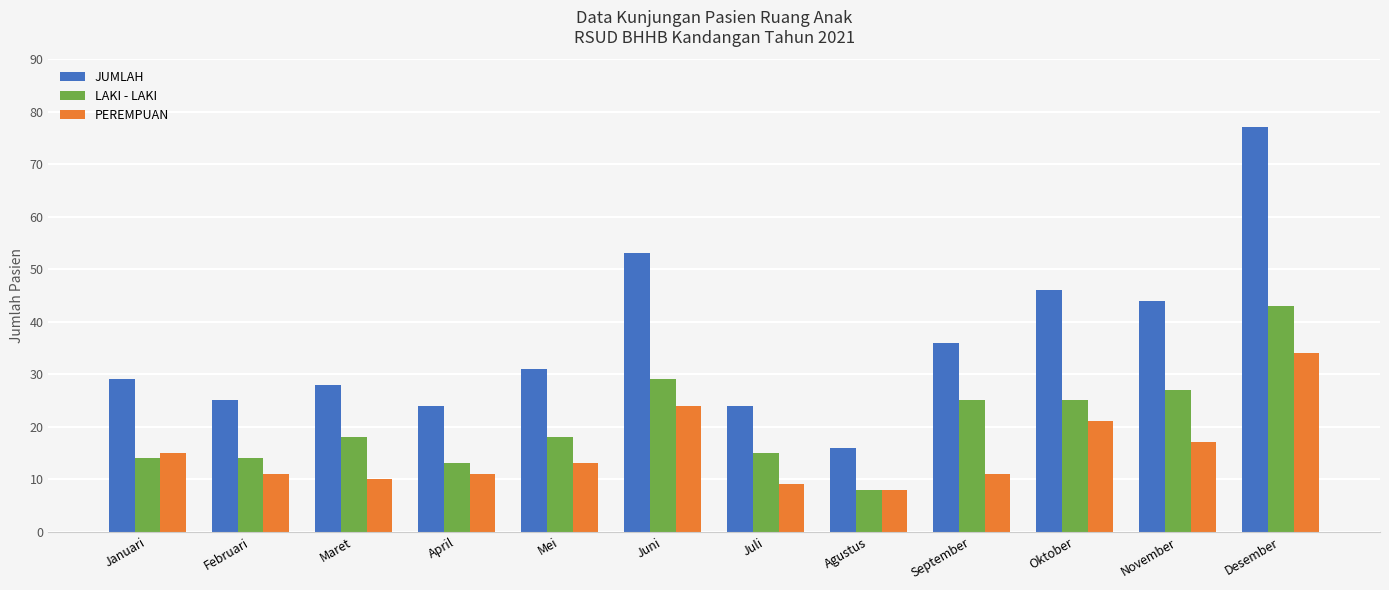

What is the label of the 6th bar from the left?

Juni